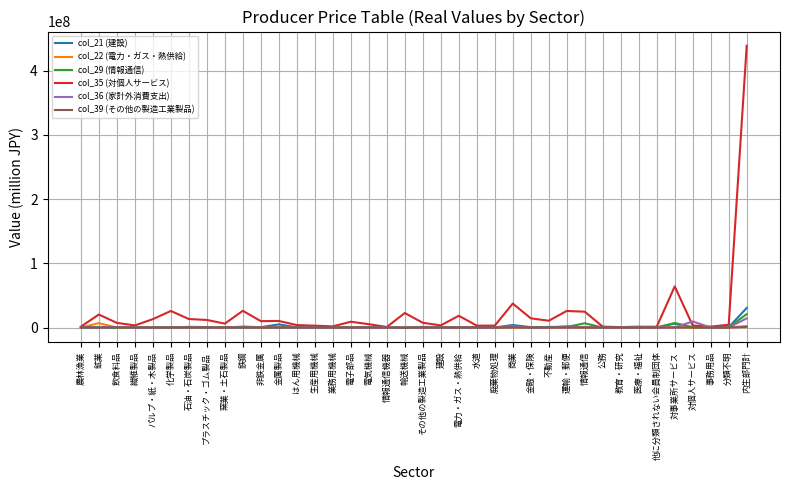

Which series has the widest spread of values?

col_35 (対個人サービス)